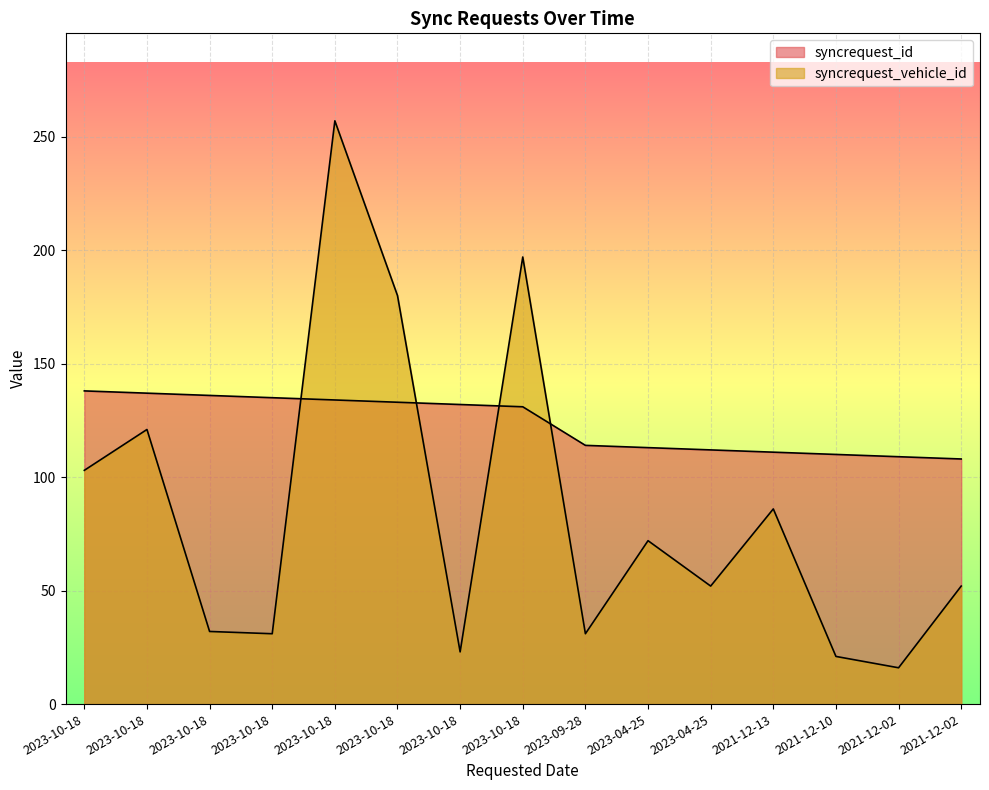

What is the approximate value of syncrequest_id at 2023-10-18?

134